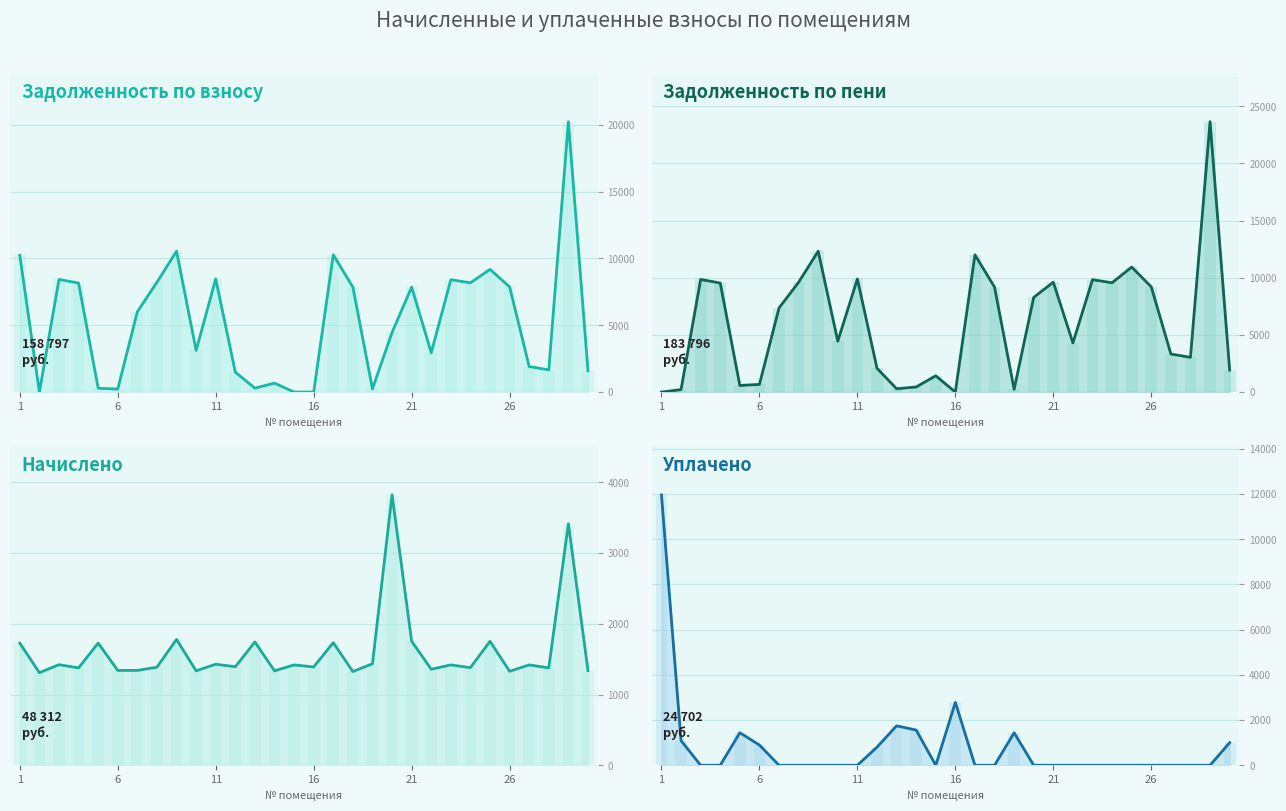

What is the difference between the second highest and minimum values in the начислено series?

2106.0